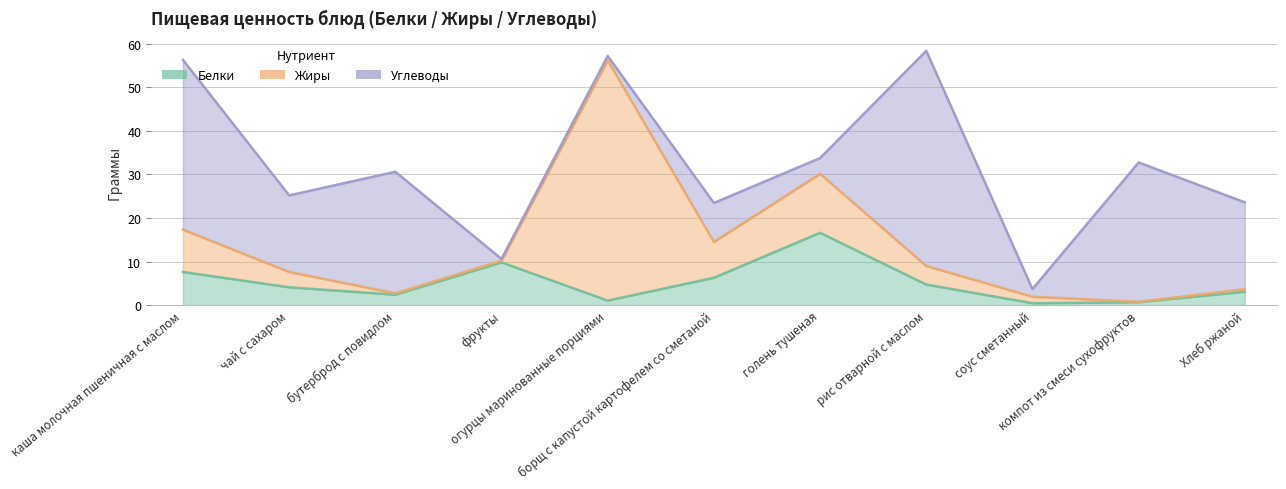

What is the difference between the second highest and second lowest values in the Жиры series?

13.2